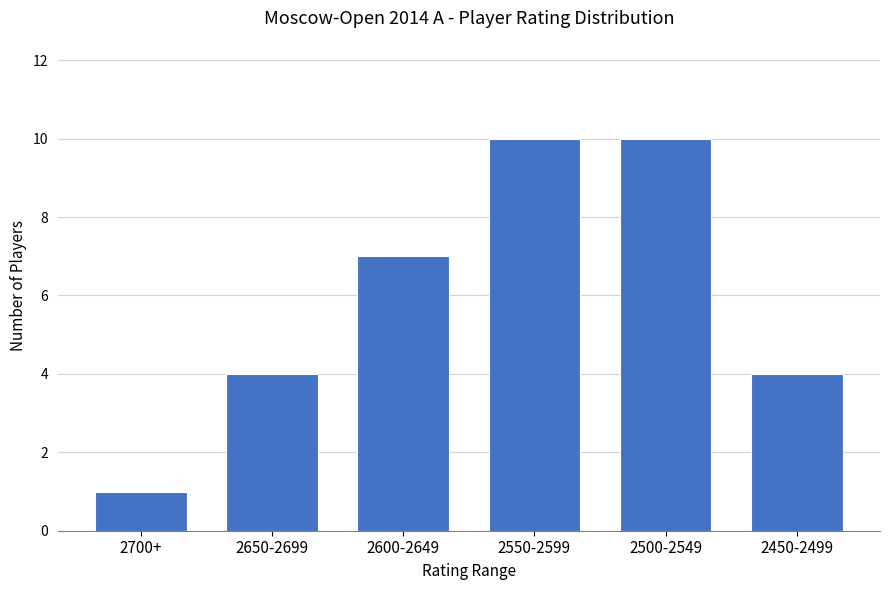

What is the maximum value shown in the chart?

10